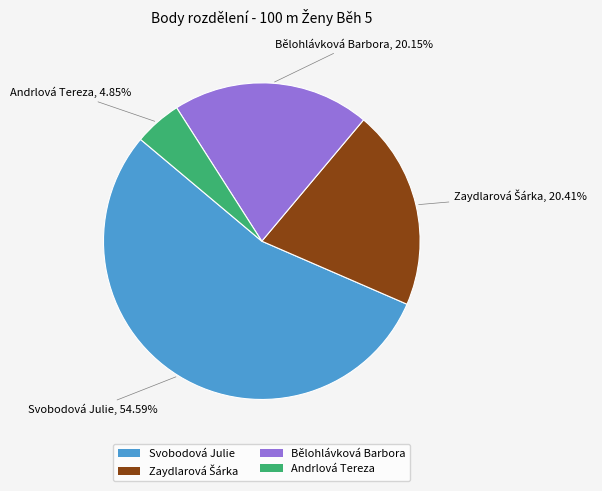

Which category has the biggest portion of the pie?

Svobodová Julie